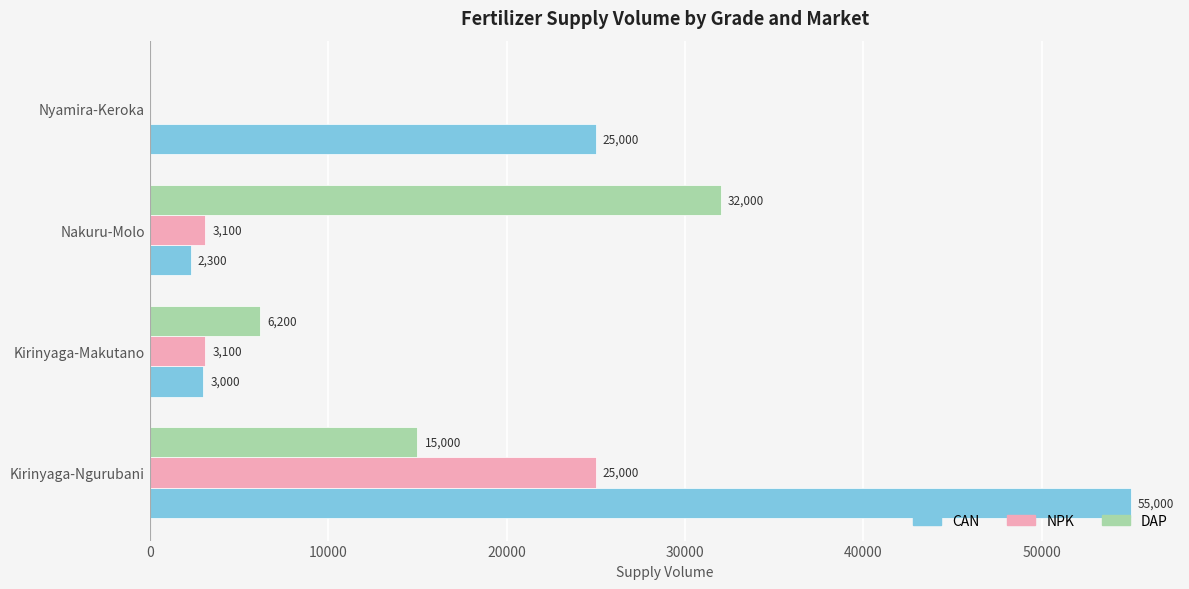

Which category has the highest value across all series?

Kirinyaga-Ngurubani